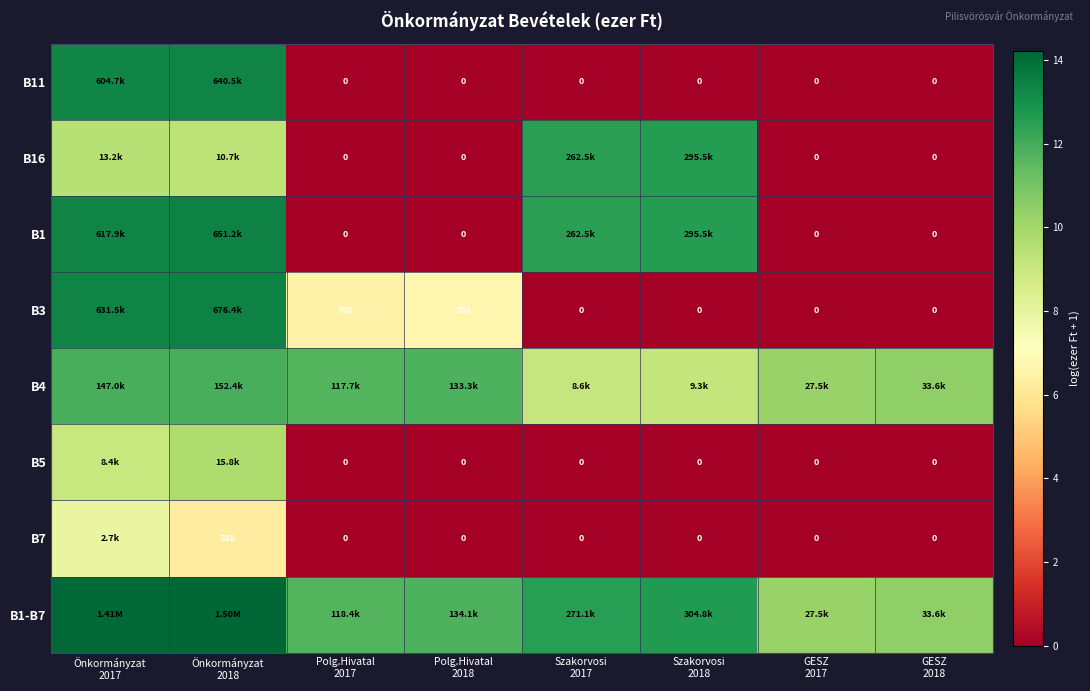

What value does the B16 series have at Szakorvosi 2018?

12.6